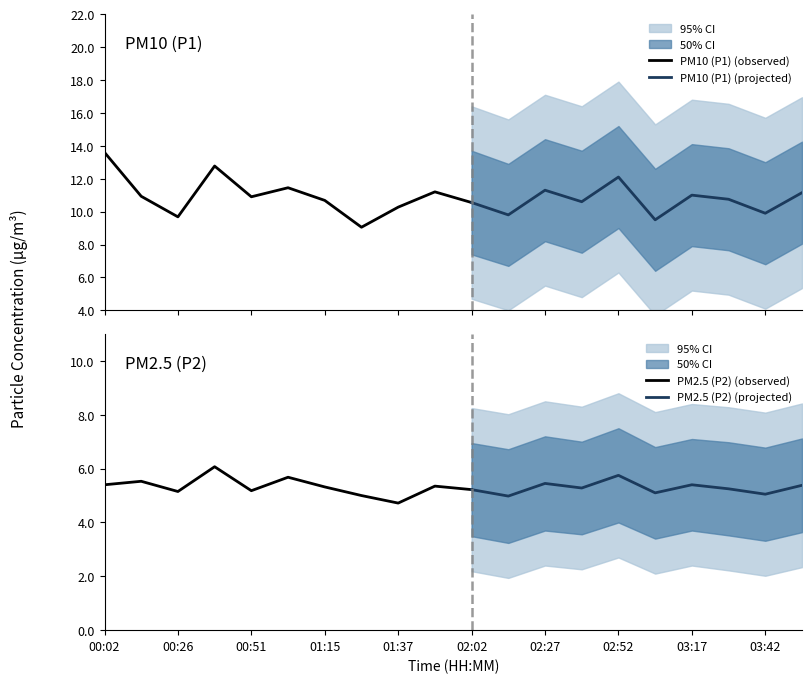

In P1, how many points are lower than both neighbors (excluding endpoints)?

7